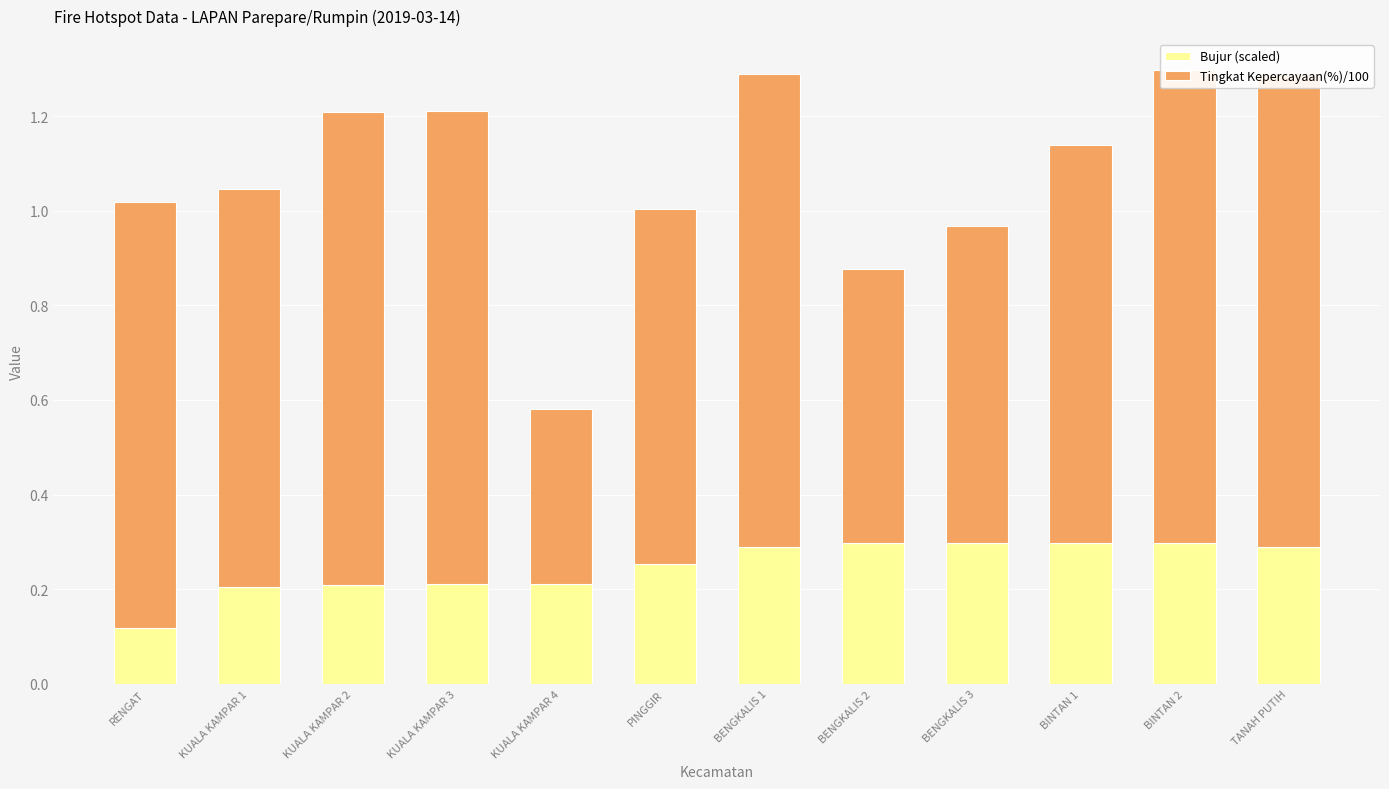

How many categories are shown in the chart?

12